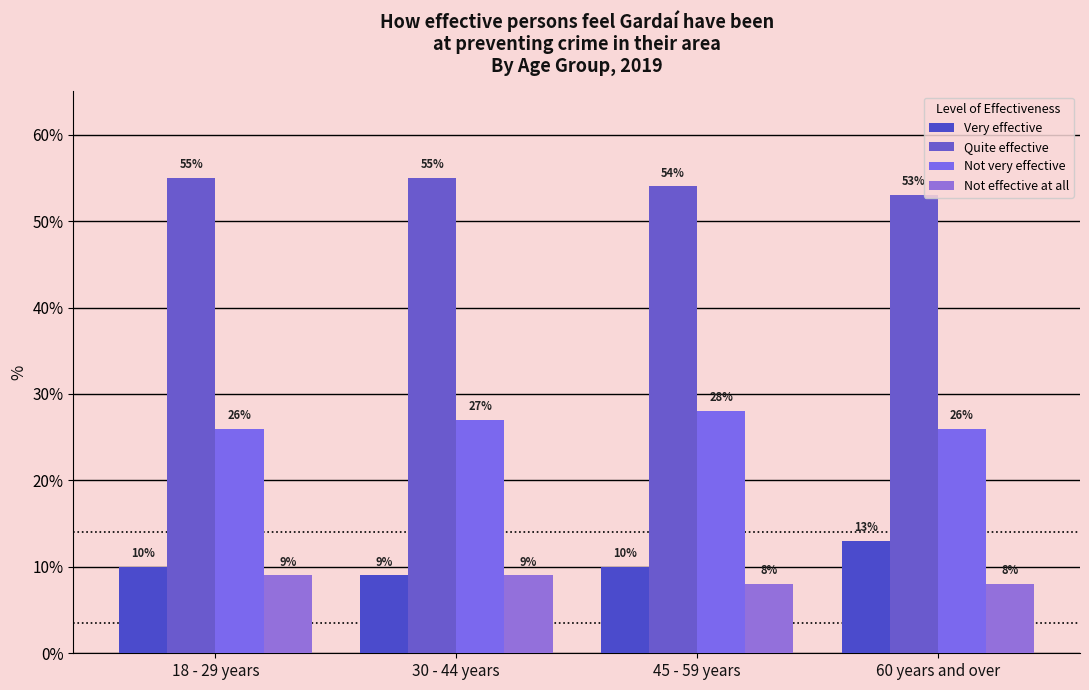

Reading right to left, extract all data points from this chart.

Very effective: 13	10	9	10
Quite effective: 53	54	55	55
Not very effective: 26	28	27	26
Not effective at all: 8	8	9	9